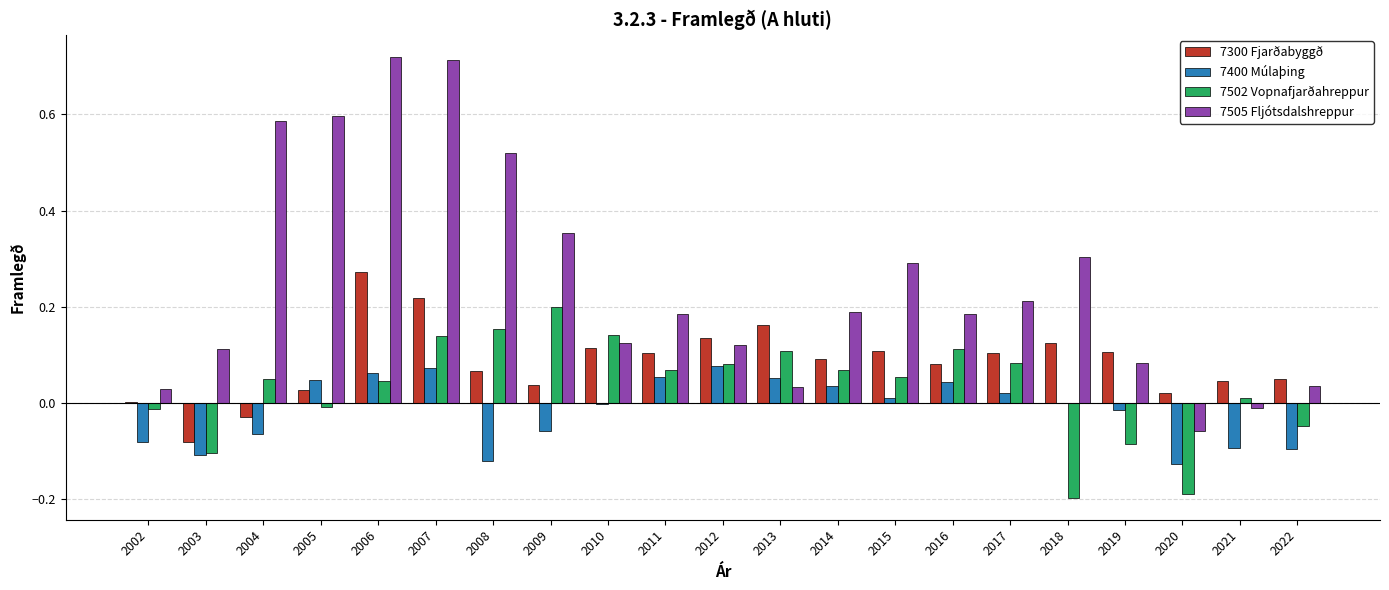

What is the sum of all 7300 Fjarðabyggð values?

1.8